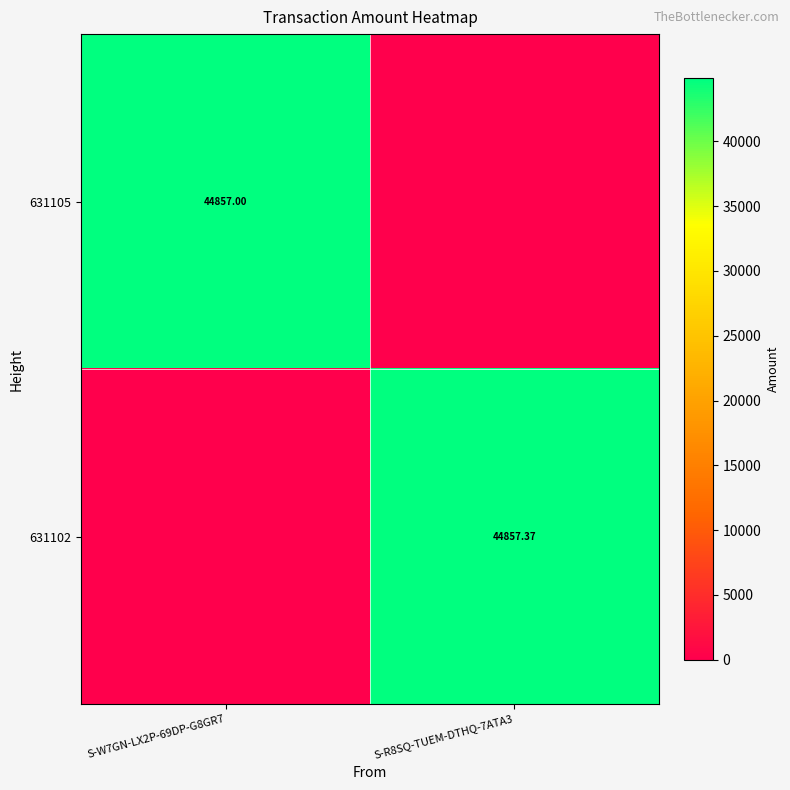

Rank the series by their maximum value, from highest to lowest.

631102, 631105